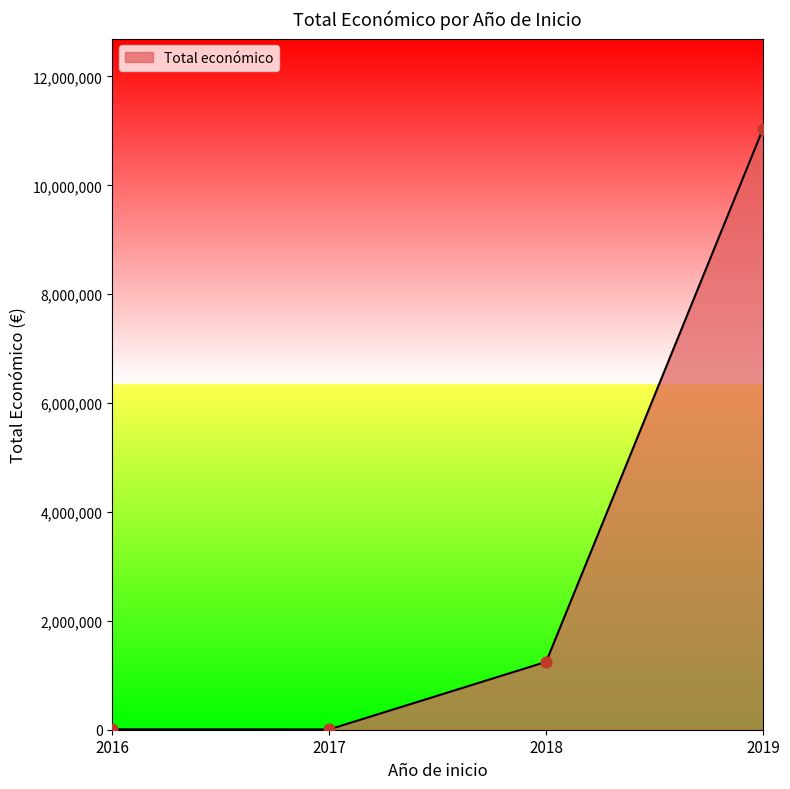

Approximately how many times larger is the value at 2019 compared to 2018?

8.9